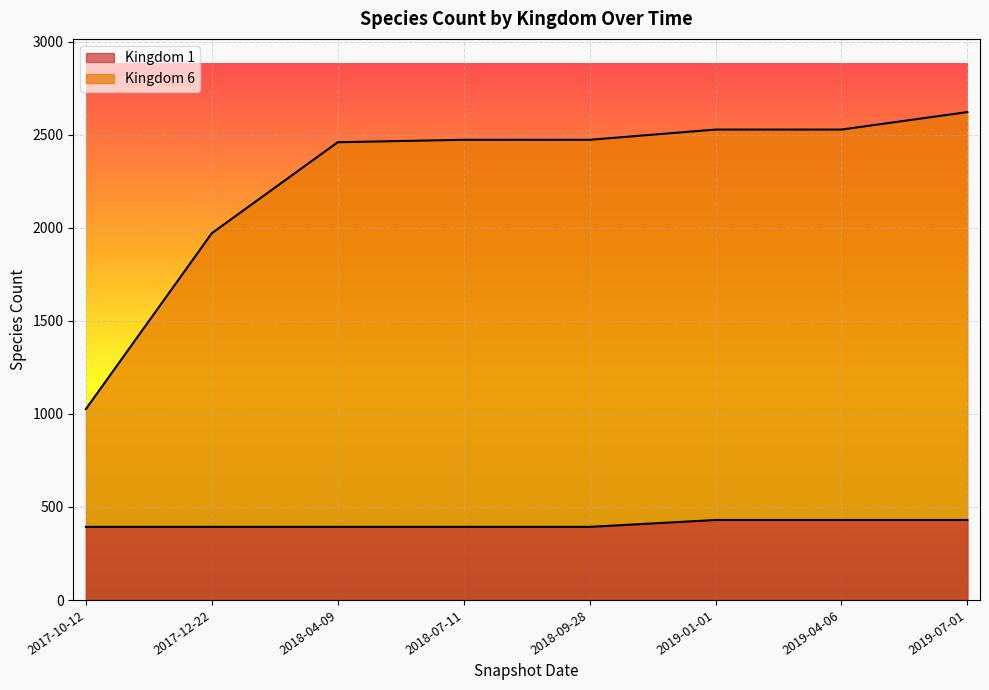

Does the chart display data point markers on the line(s)?

No